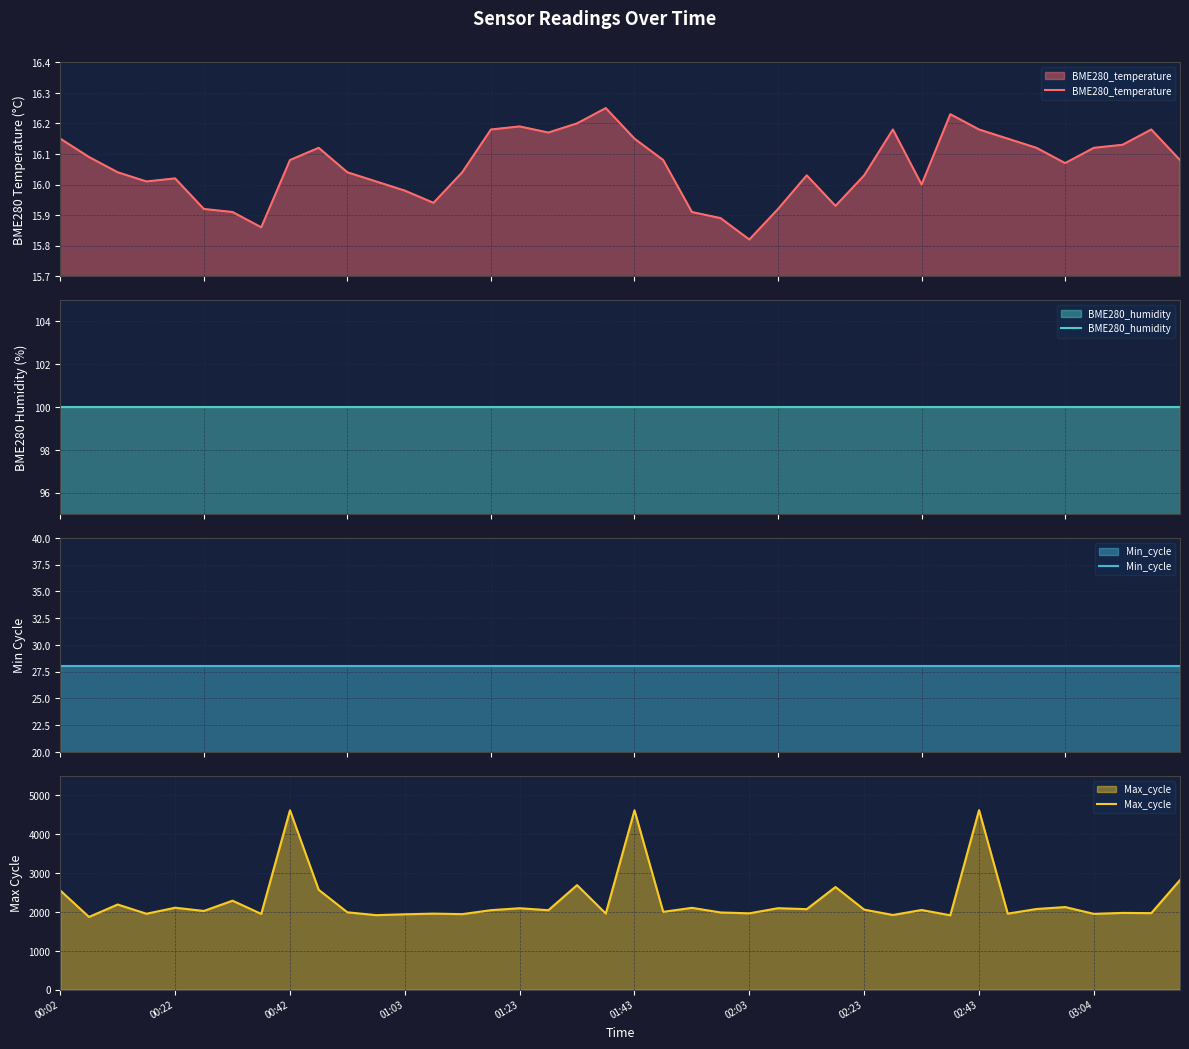

Where is Min_cycle nearest to the value 28?

00:02